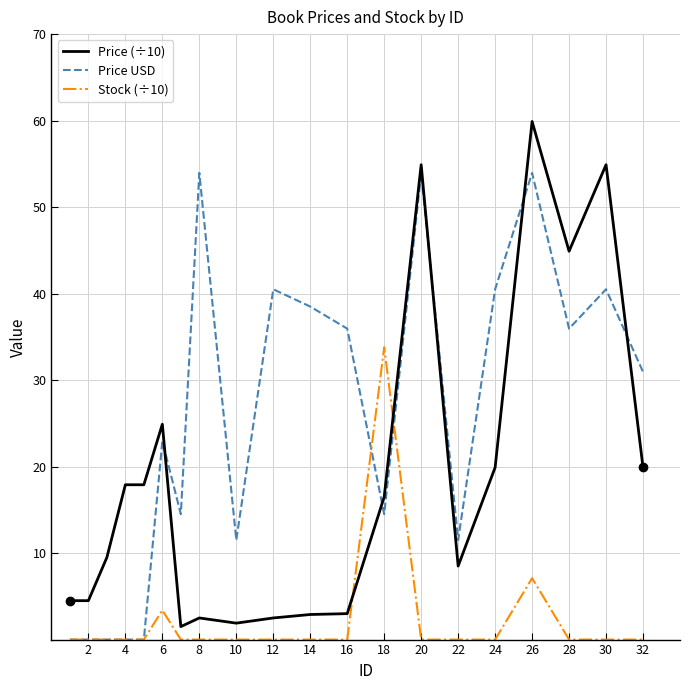

List the series in order of their peak value, lowest first.

Stock (÷10), Price USD, Price (÷10)